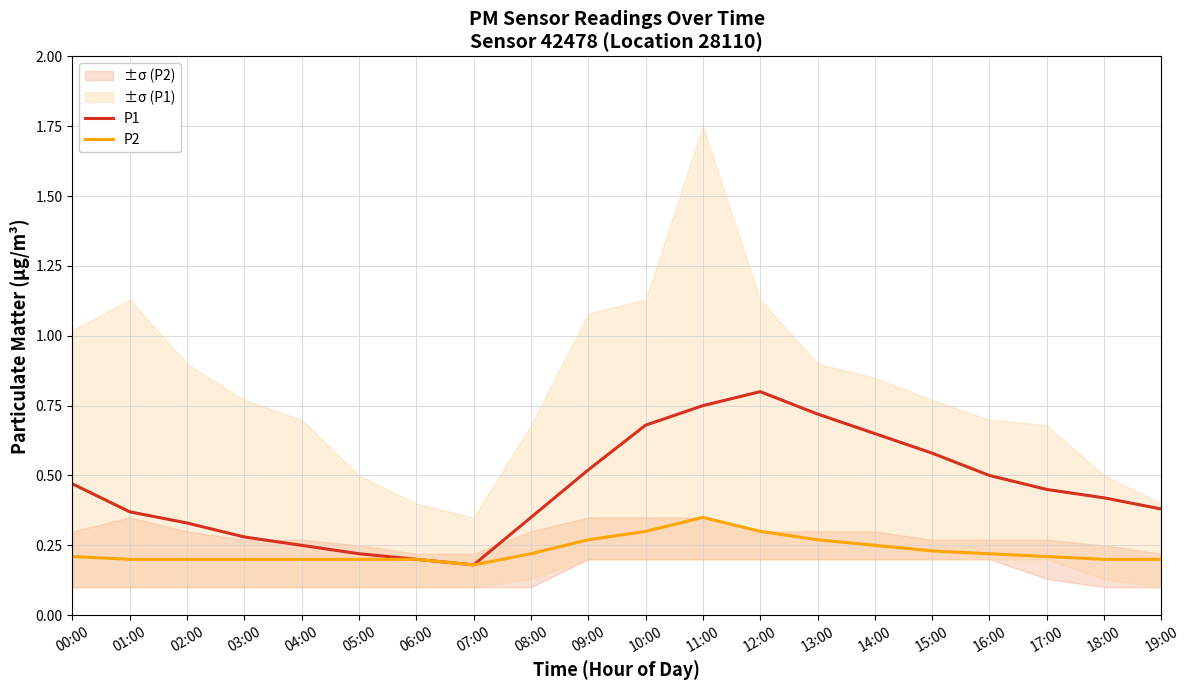

Reading left to right, list all the values displayed in this chart.

P1: 00:00=0.5	01:00=0.4	02:00=0.3	03:00=0.3	04:00=0.2	05:00=0.2	06:00=0.2	07:00=0.2	08:00=0.3	09:00=0.5	10:00=0.7	11:00=0.8	12:00=0.8	13:00=0.7	14:00=0.7	15:00=0.6	16:00=0.5	17:00=0.5	18:00=0.4	19:00=0.4
P2: 00:00=0.2	01:00=0.2	02:00=0.2	03:00=0.2	04:00=0.2	05:00=0.2	06:00=0.2	07:00=0.2	08:00=0.2	09:00=0.3	10:00=0.3	11:00=0.3	12:00=0.3	13:00=0.3	14:00=0.2	15:00=0.2	16:00=0.2	17:00=0.2	18:00=0.2	19:00=0.2